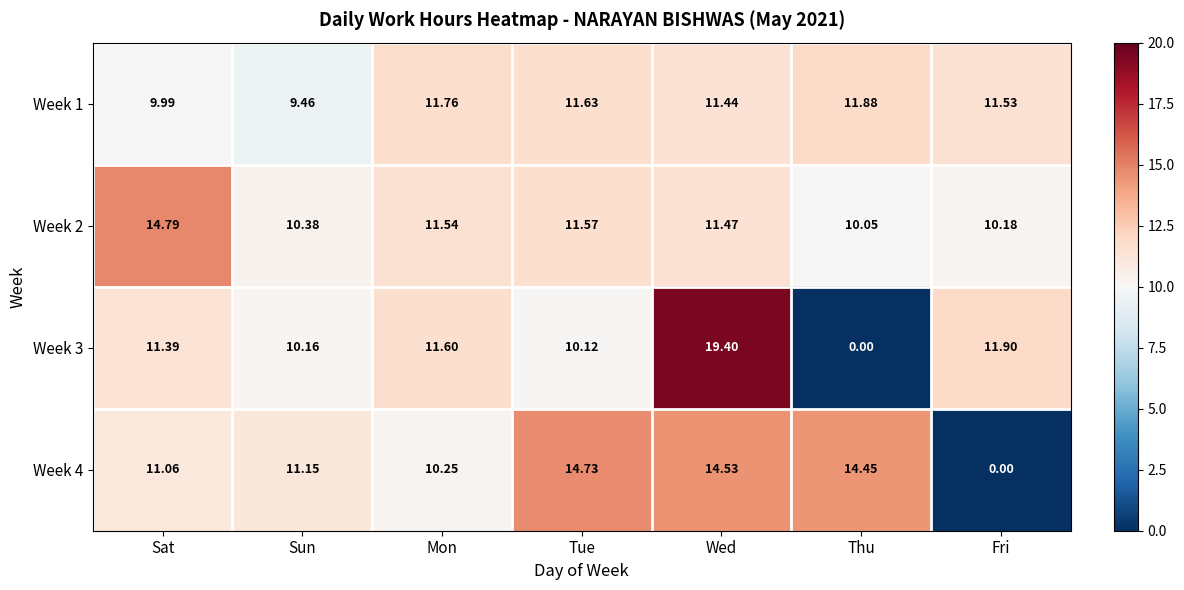

List the labels in order of Week 1 value, smallest first.

Sun, Sat, Wed, Fri, Tue, Mon, Thu